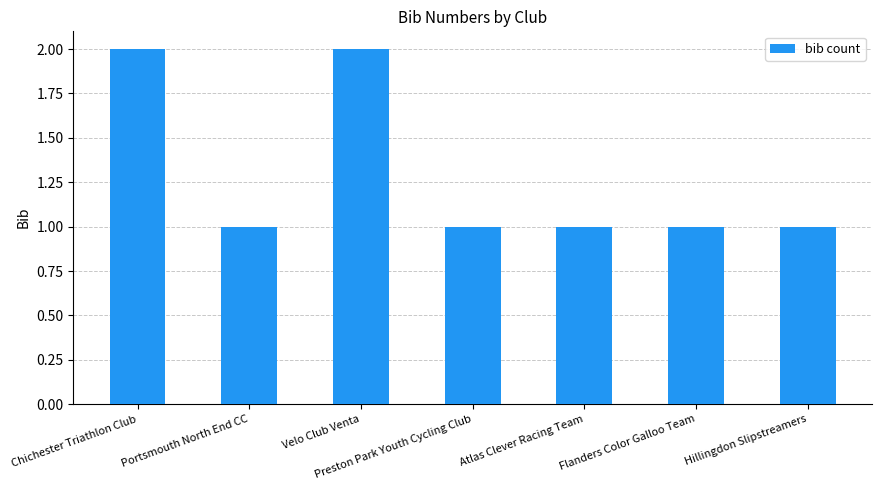

What is the label of the 4th bar from the left?

Preston Park Youth Cycling Club